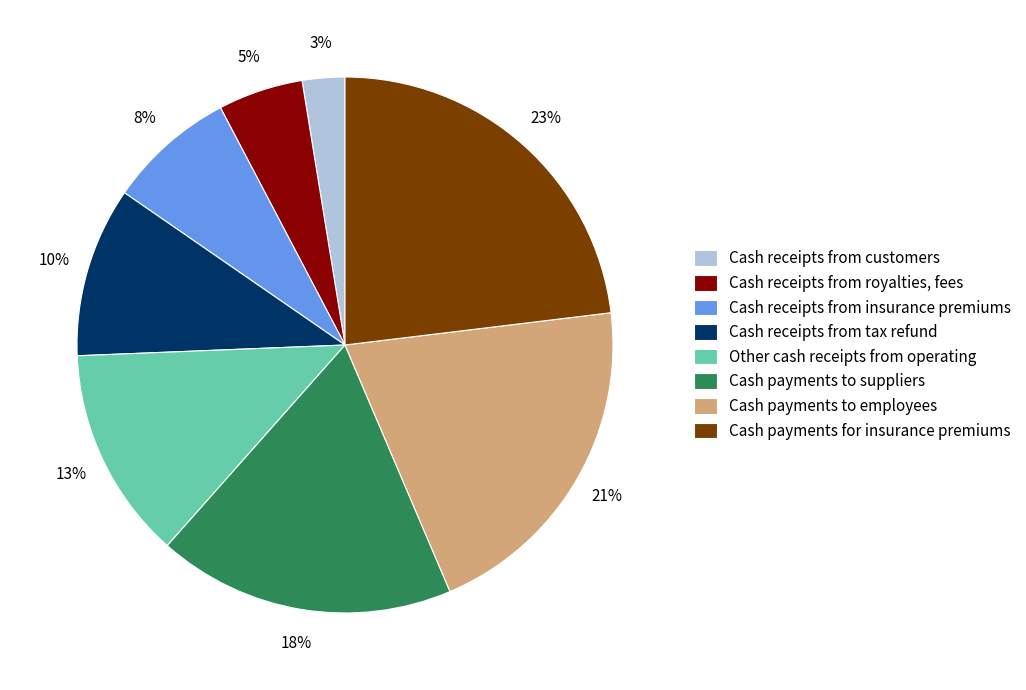

To the nearest percent, what is the average slice percentage?

12%